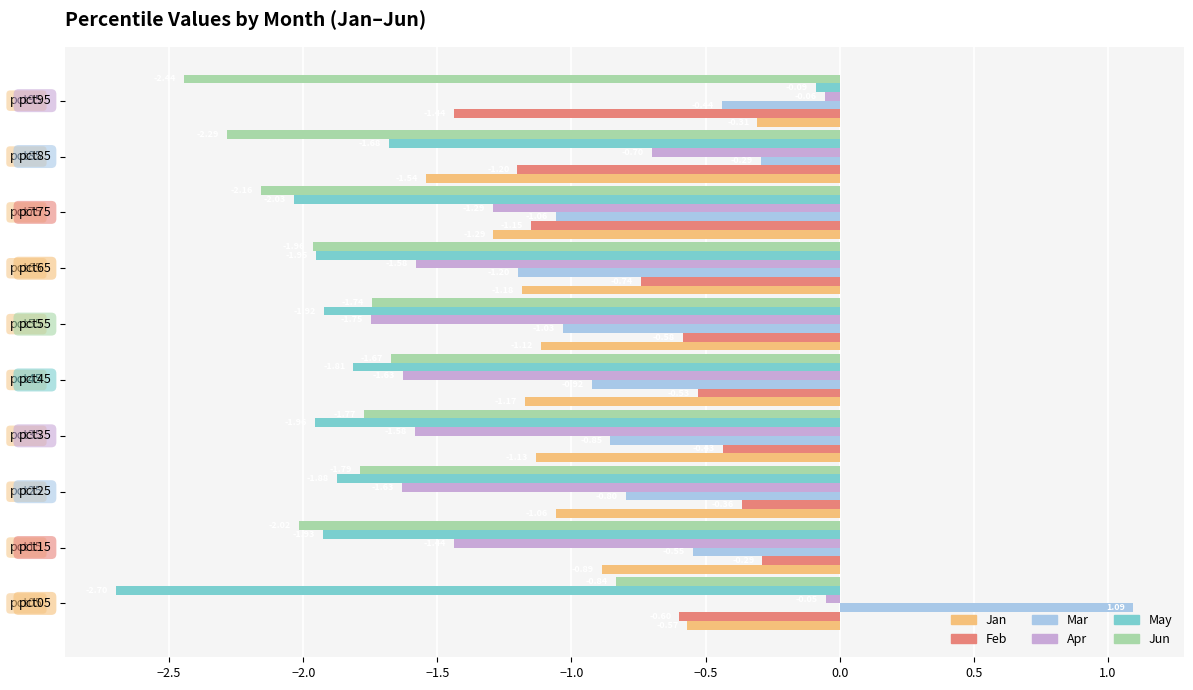

Which series has the widest spread of values?

May